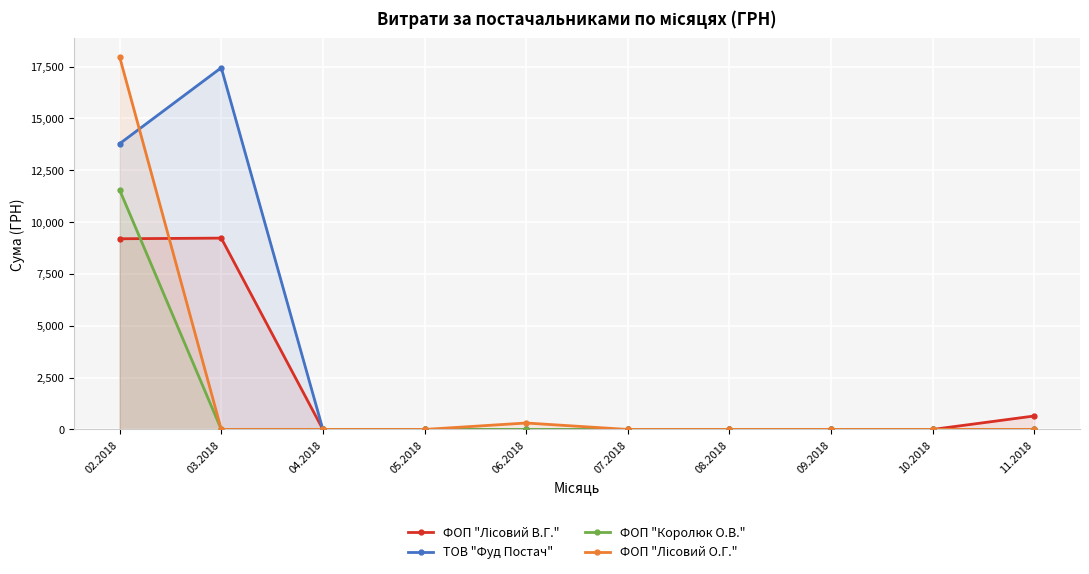

List the labels in order of ФОП "Королюк О.В." value, largest first.

02.2018, 03.2018, 04.2018, 05.2018, 06.2018, 07.2018, 08.2018, 09.2018, 10.2018, 11.2018